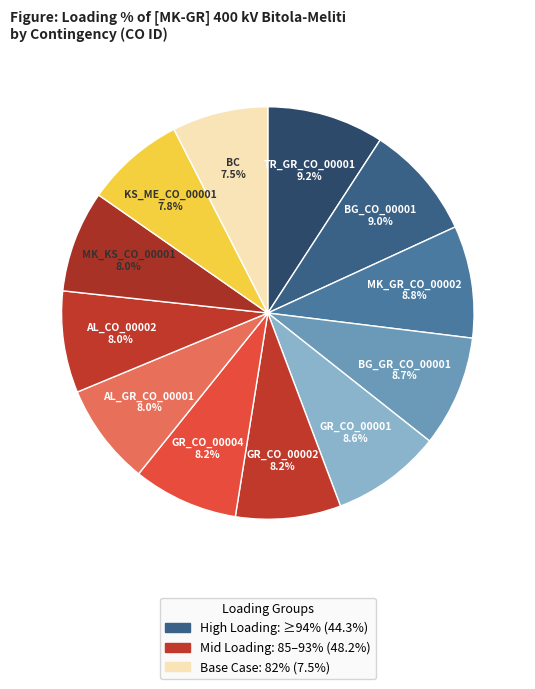

How many segments does this pie chart have?

12